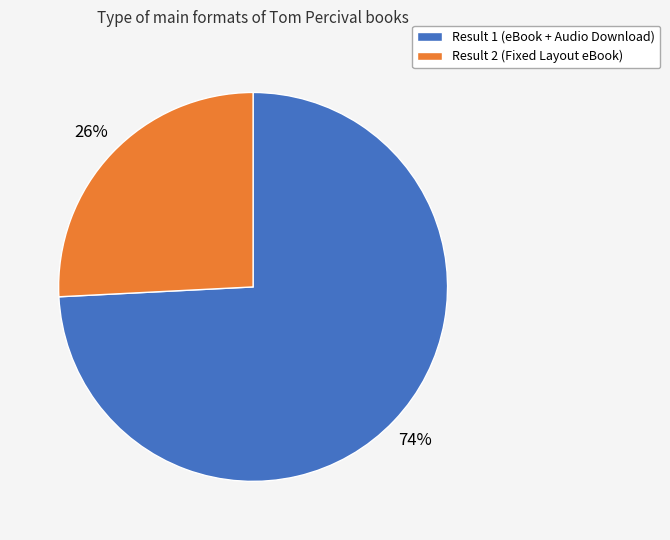

Is there any slice that represents more than half of the pie?

Yes